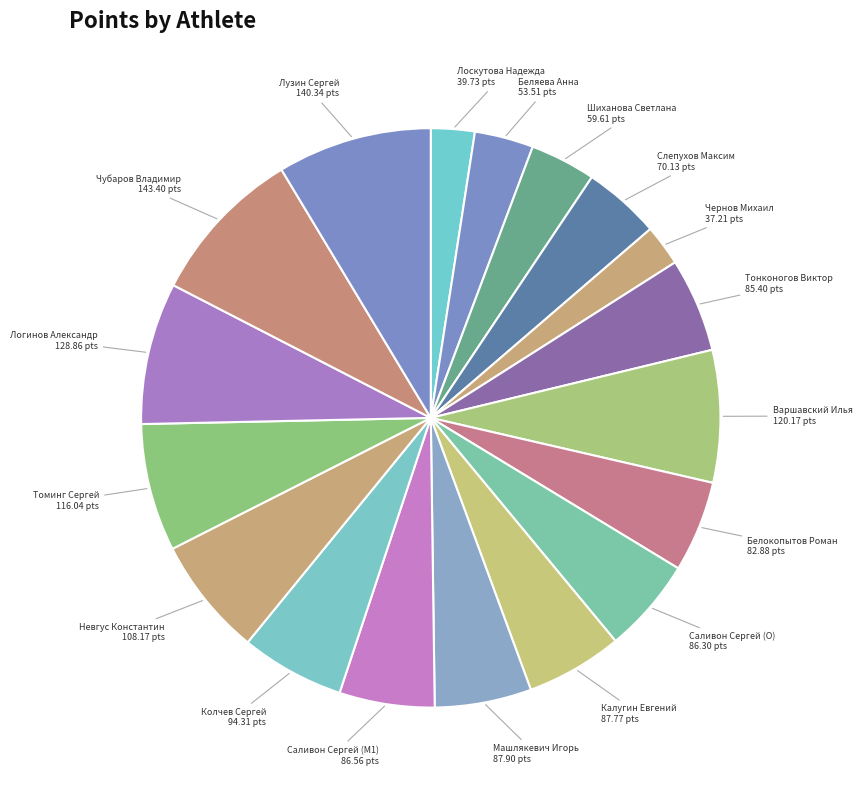

Count the number of slices in the pie.

18